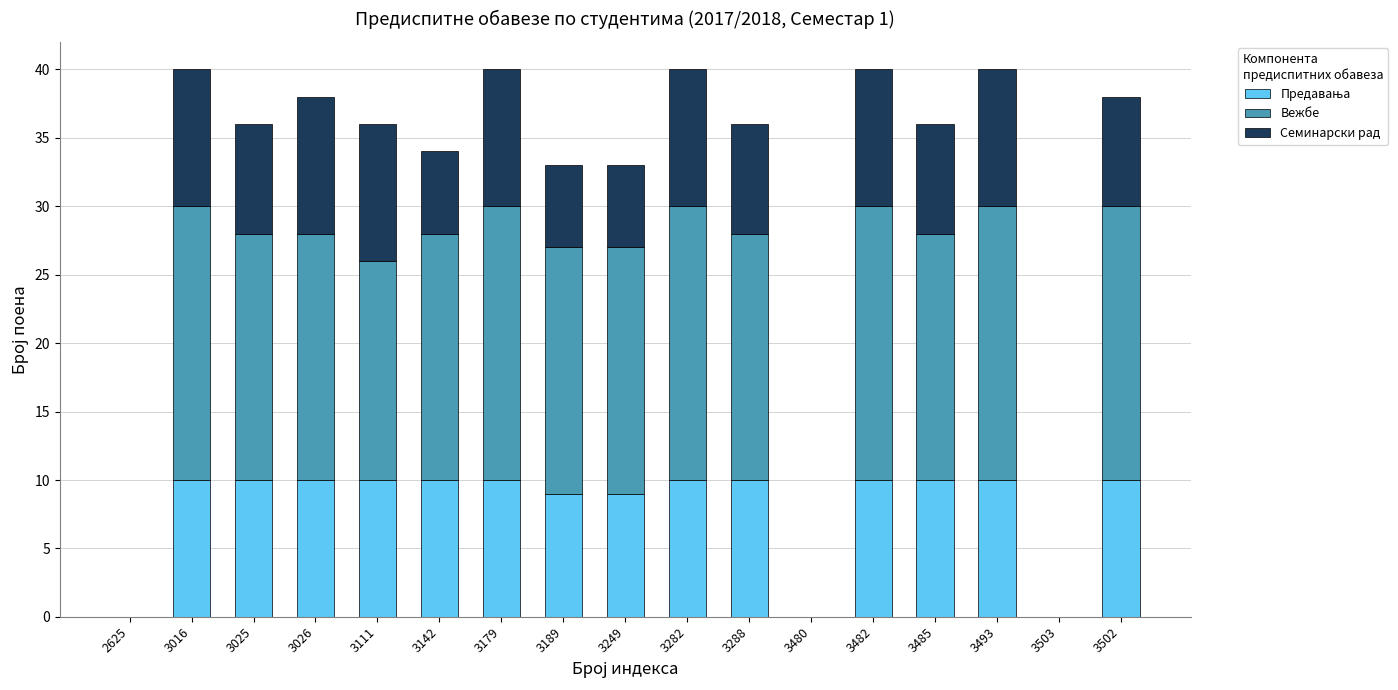

What is the total value across all series at 3016?

40